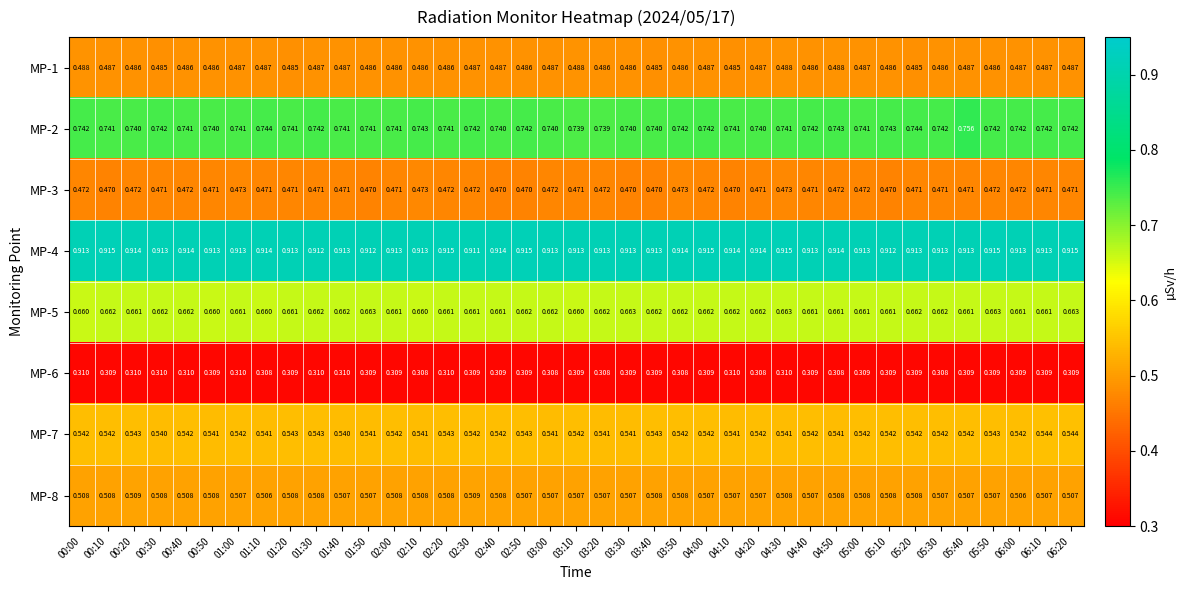

Is the value of MP-5 at 03:30 greater than the value of MP-8 at 00:40?

Yes